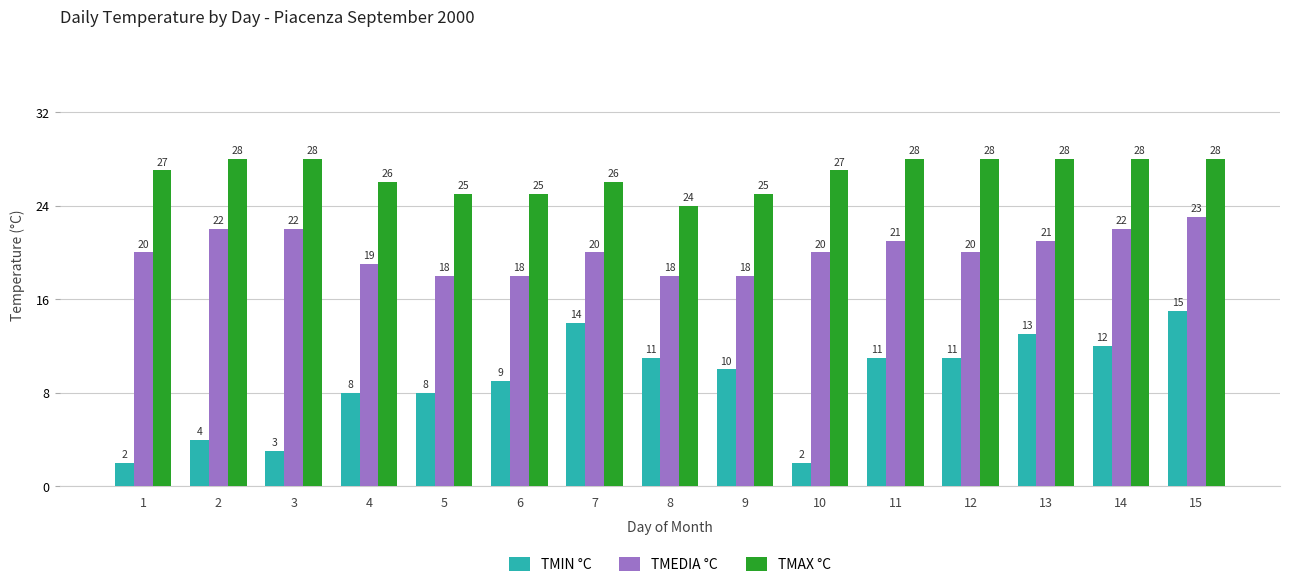

What is the minimum value shown in the chart?

2